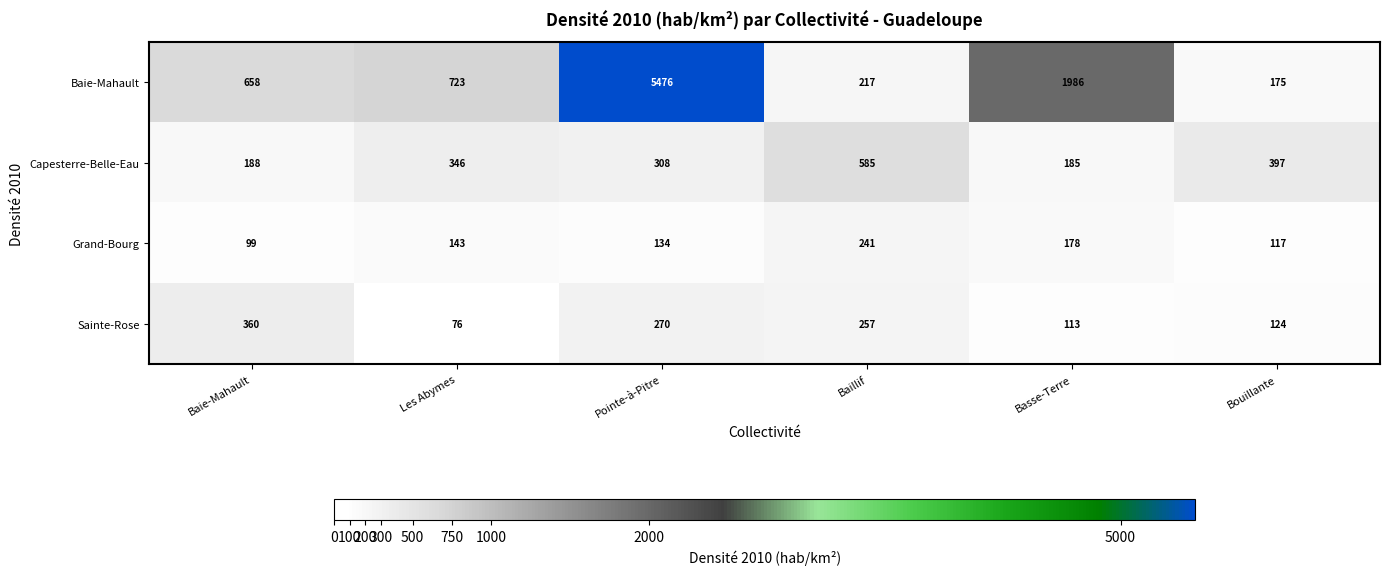

What is the sum of all Capesterre-Belle-Eau values?

2009